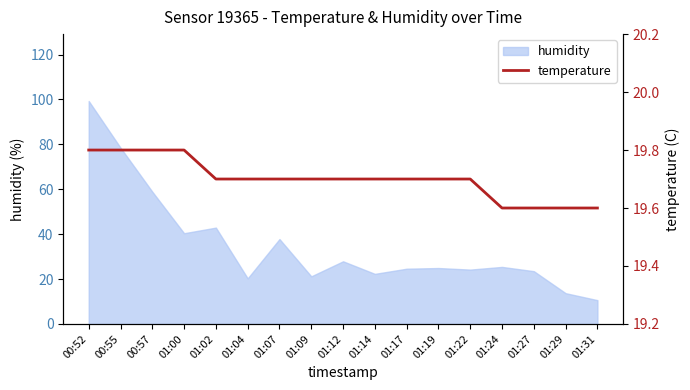

Reading left to right, extract all data points from this chart.

00:52=19.8	00:55=19.8	00:57=19.8	01:00=19.8	01:02=19.7	01:04=19.7	01:07=19.7	01:09=19.7	01:12=19.7	01:14=19.7	01:17=19.7	01:19=19.7	01:22=19.7	01:24=19.6	01:27=19.6	01:29=19.6	01:31=19.6